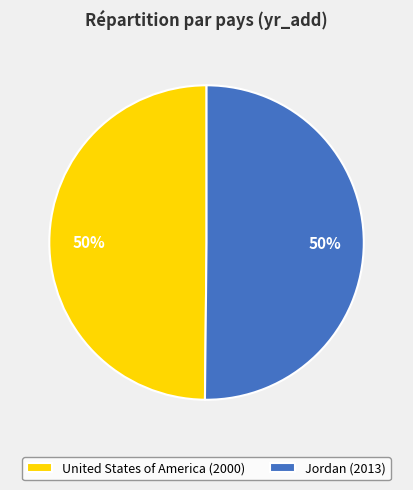

How many slices are in this pie chart?

2